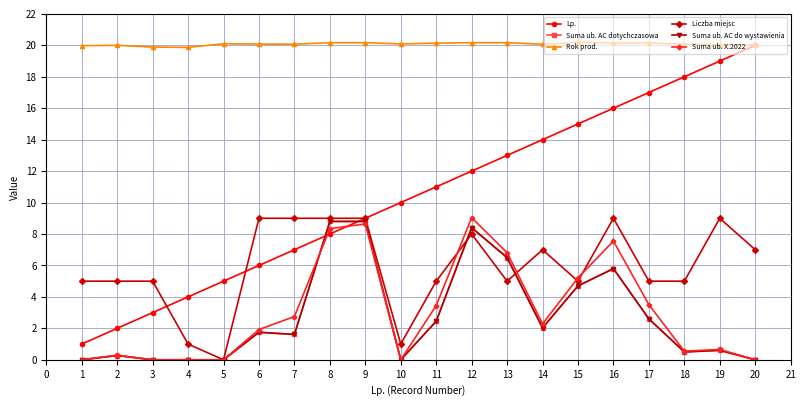

Rank the series at 17 from lowest to highest value.

Suma ub. AC dotychczasowa, Suma ub. AC do wystawienia, Suma ub. X.2022, Liczba miejsc, Lp., Rok prod.